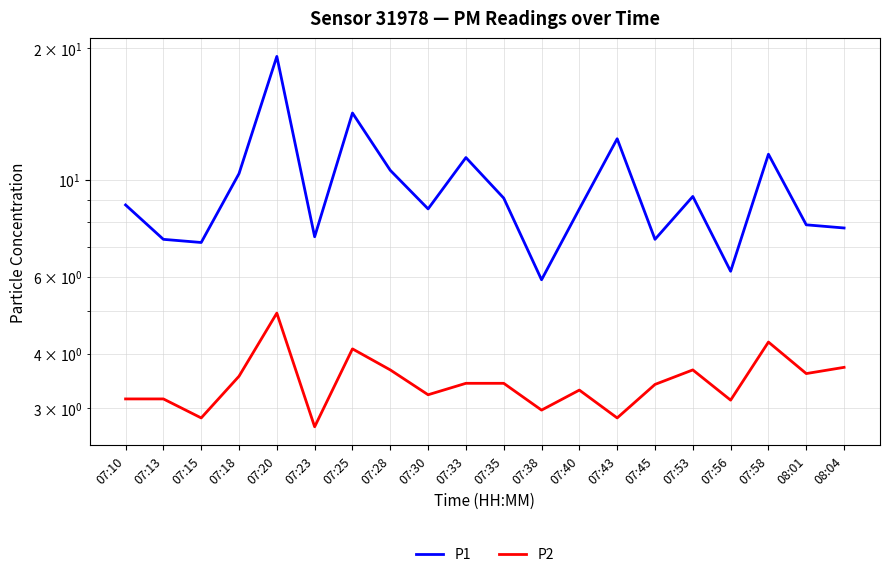

What is the total value across all series at 07:45?

10.7